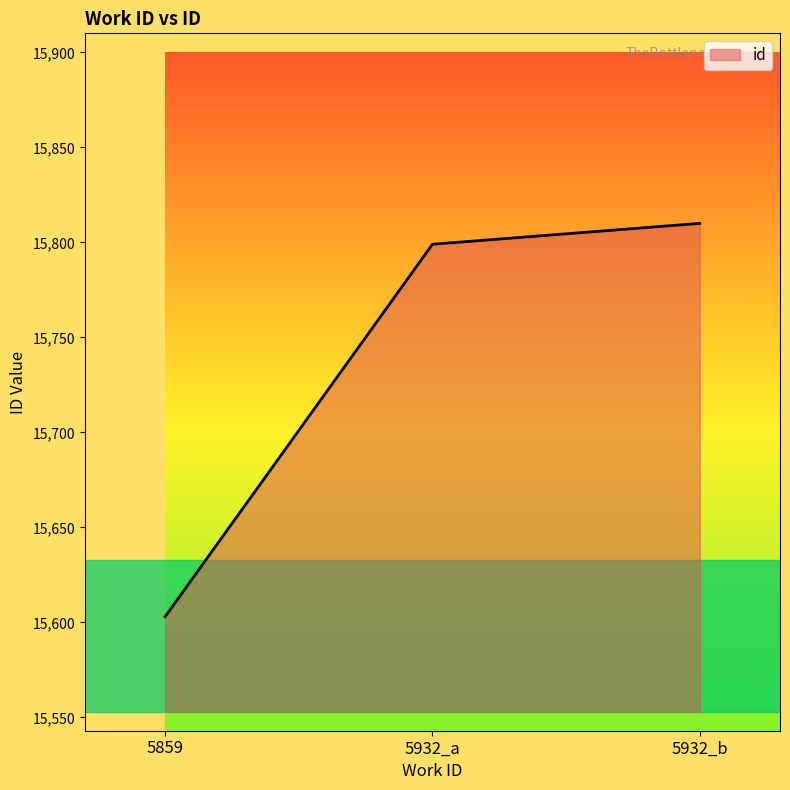

What is the sum of all values?

47212